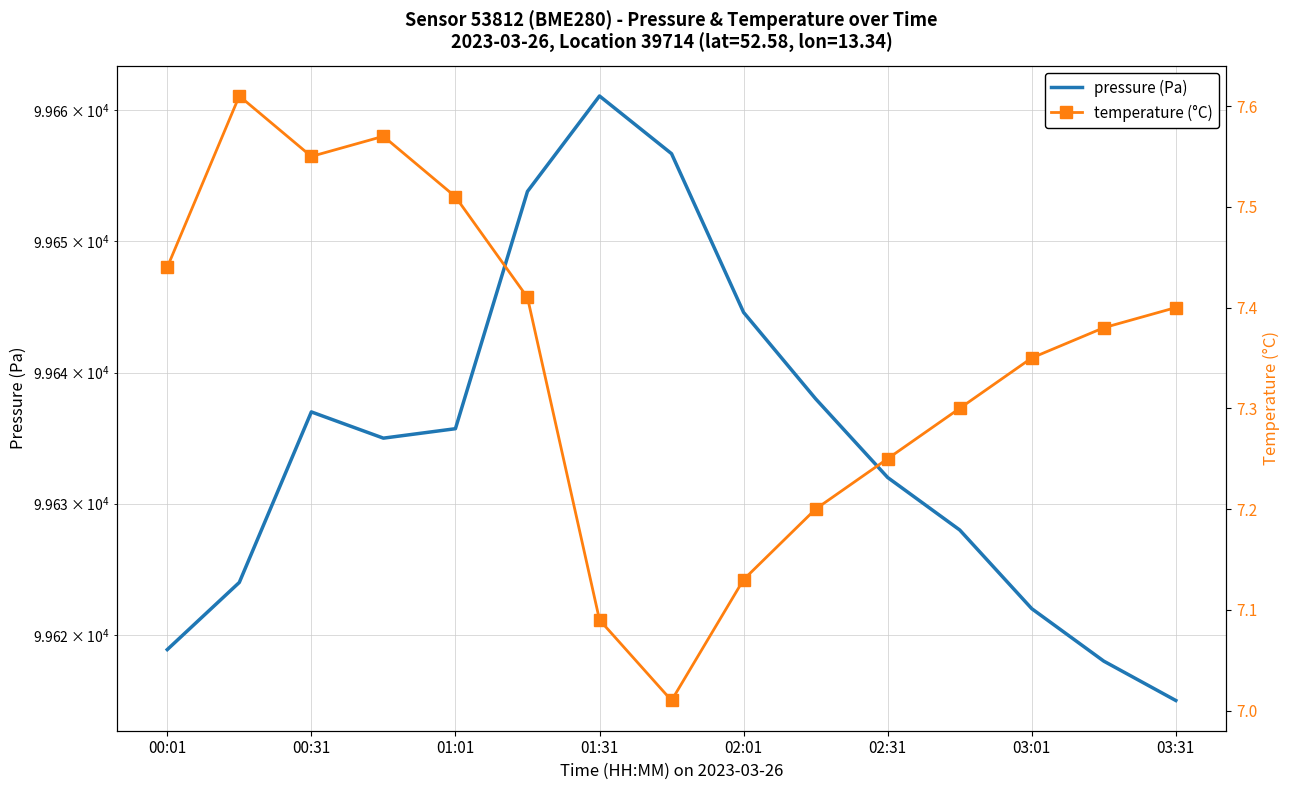

The temperature (°C) series shows 2.0 at 00:01. True or false?

False